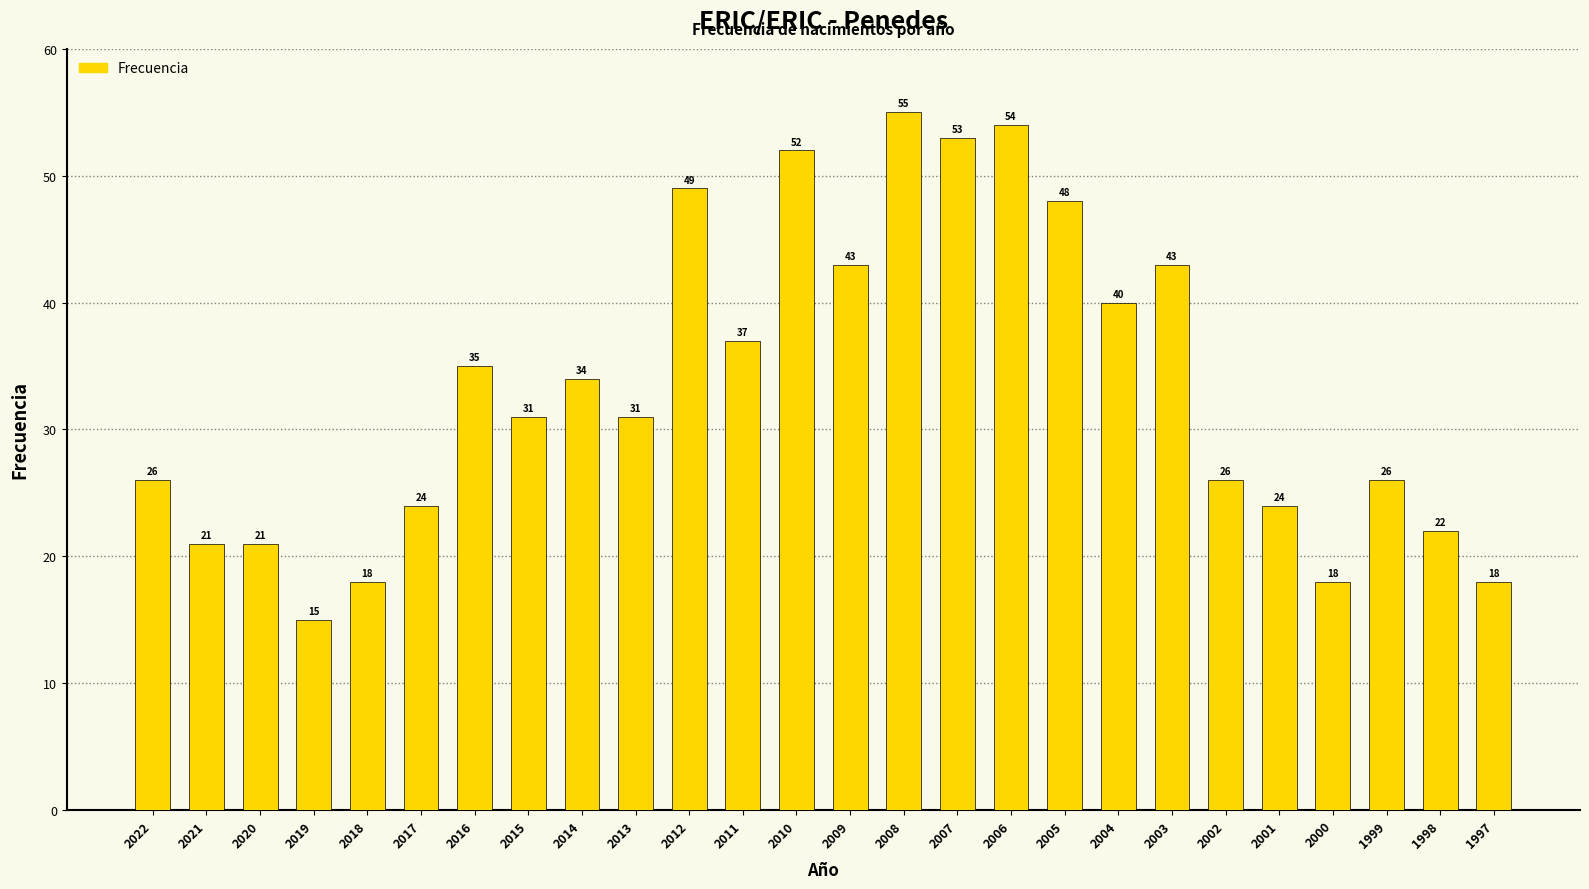

Count the number of data series in this chart.

1